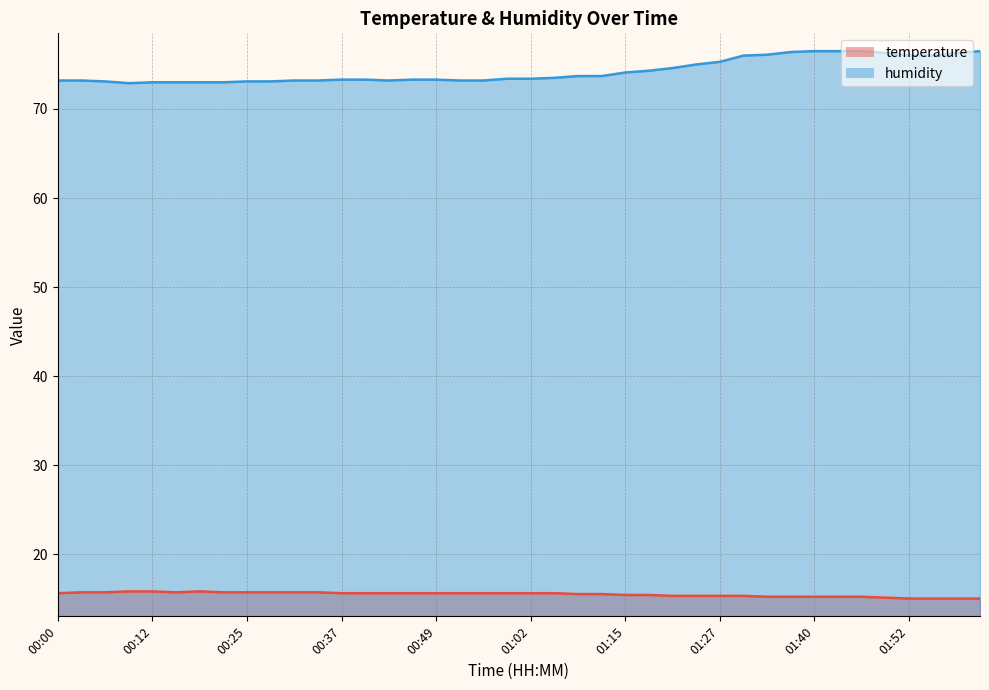

Does the chart display data point markers on the line(s)?

No